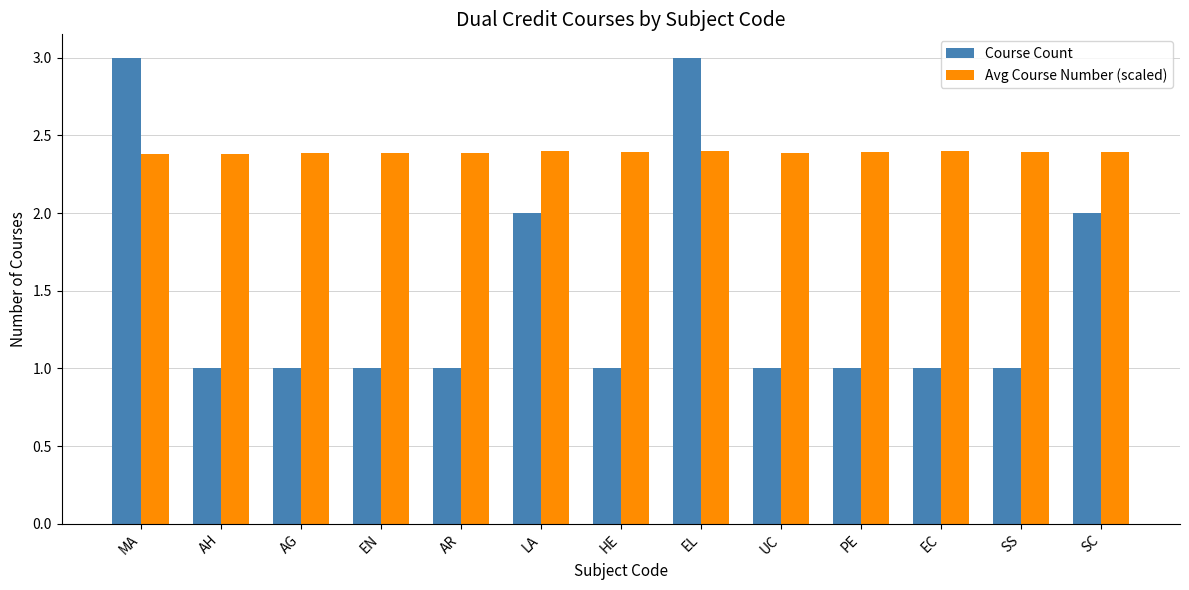

Is it true that Course Count equals 0.6 at AG?

False